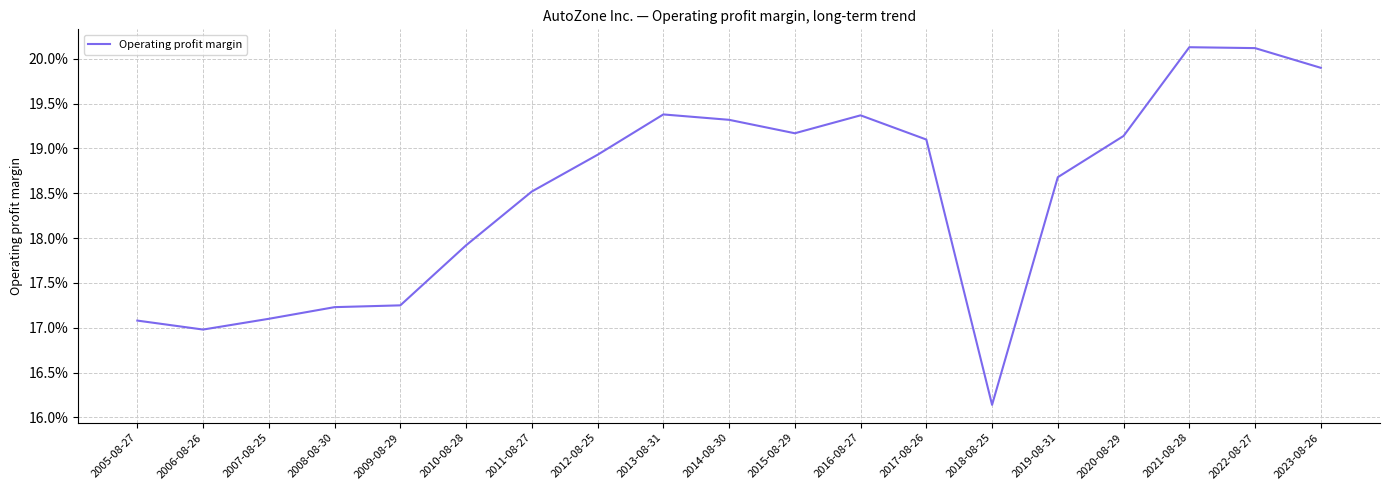

What is the label of the 16th point from the right?

2008-08-30